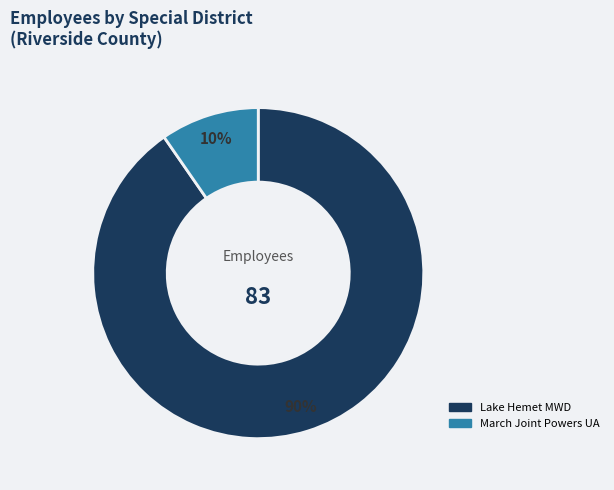

To the nearest percent, what is the average slice percentage?

50%